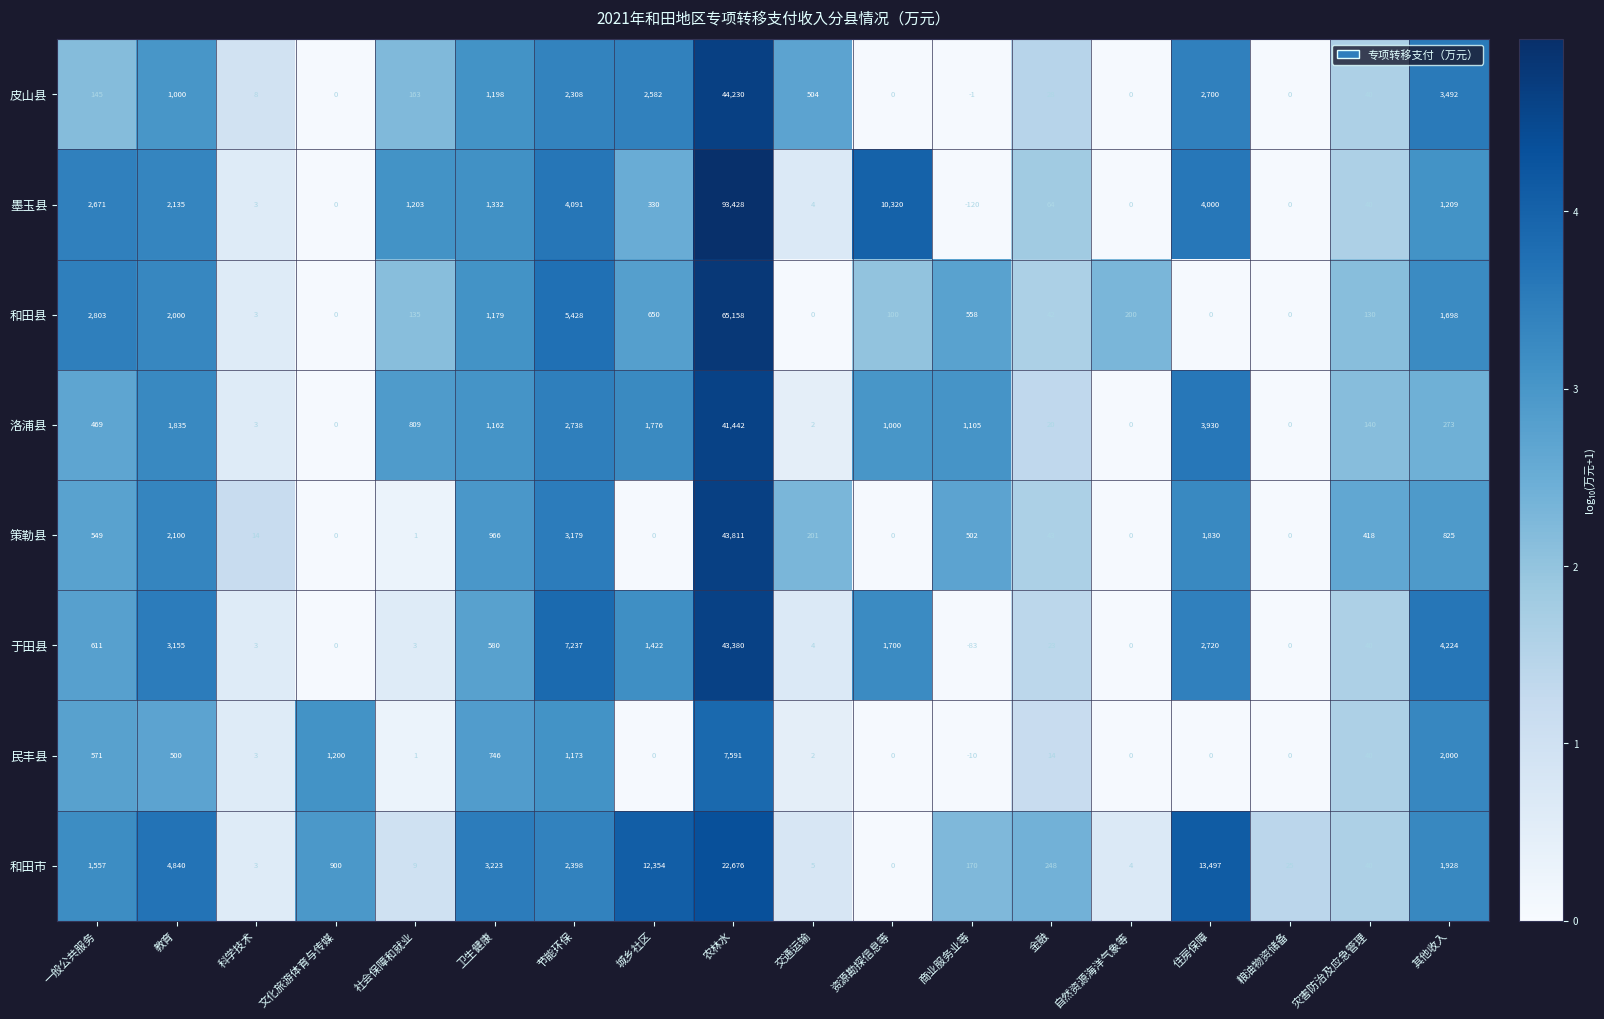

How many series are shown in this chart?

8